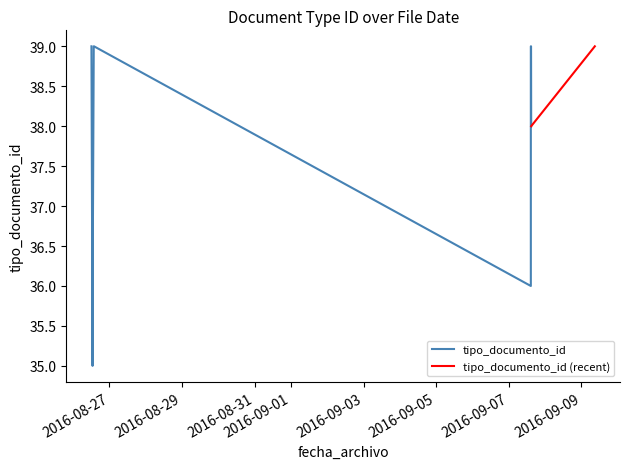

Which label corresponds to the largest value in the chart?

2016-09-09 08:53